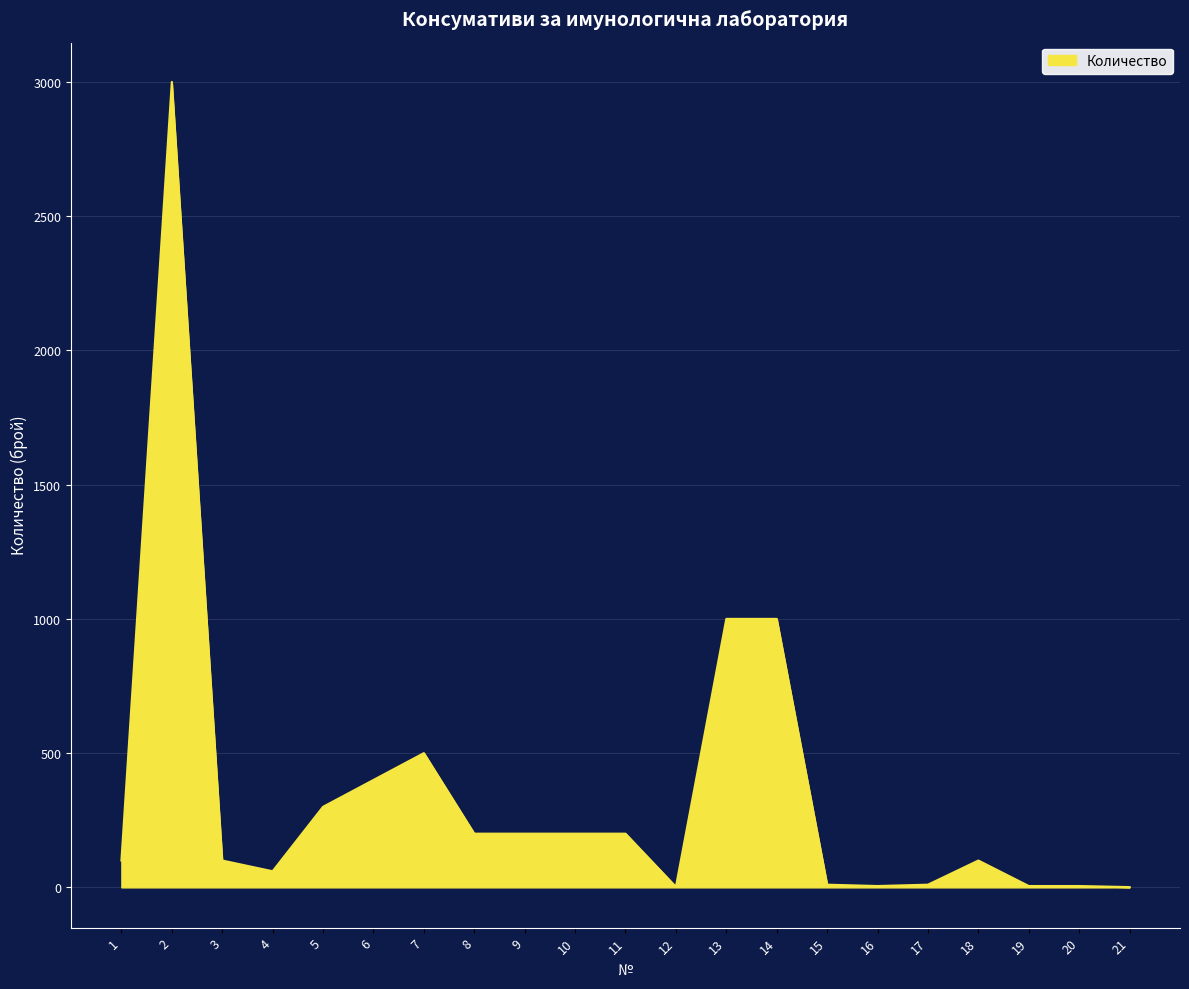

The value at 5 is 172. True or false?

False